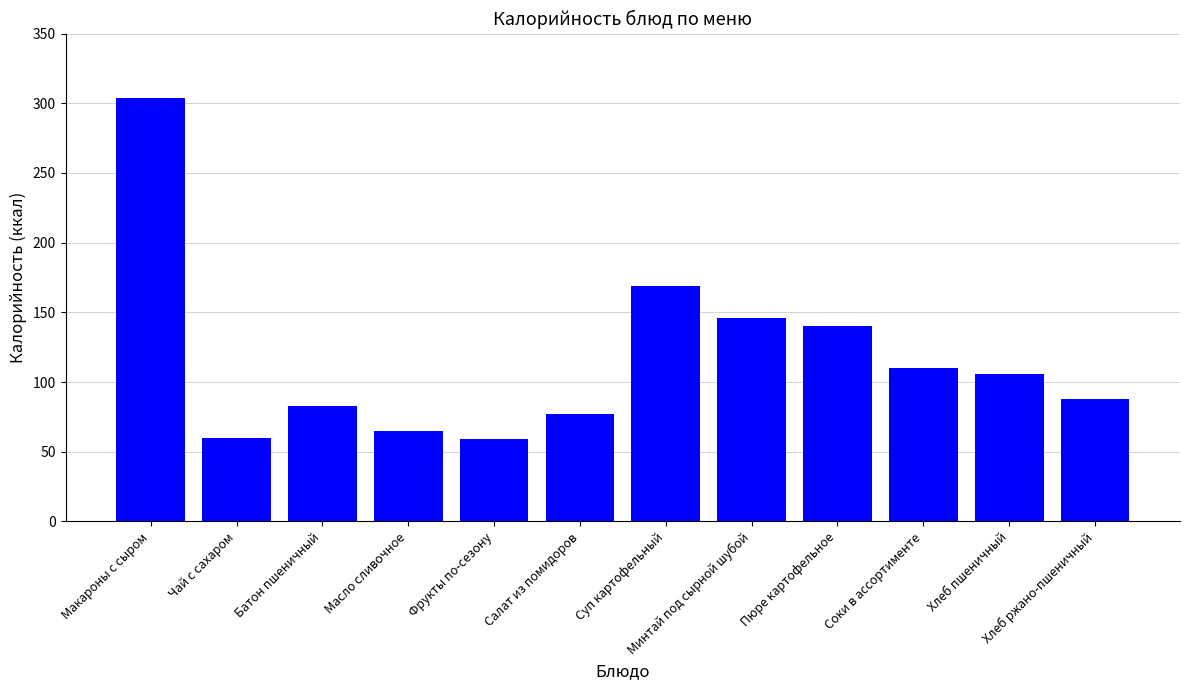

What is the label of the 8th bar from the right?

Фрукты по-сезону